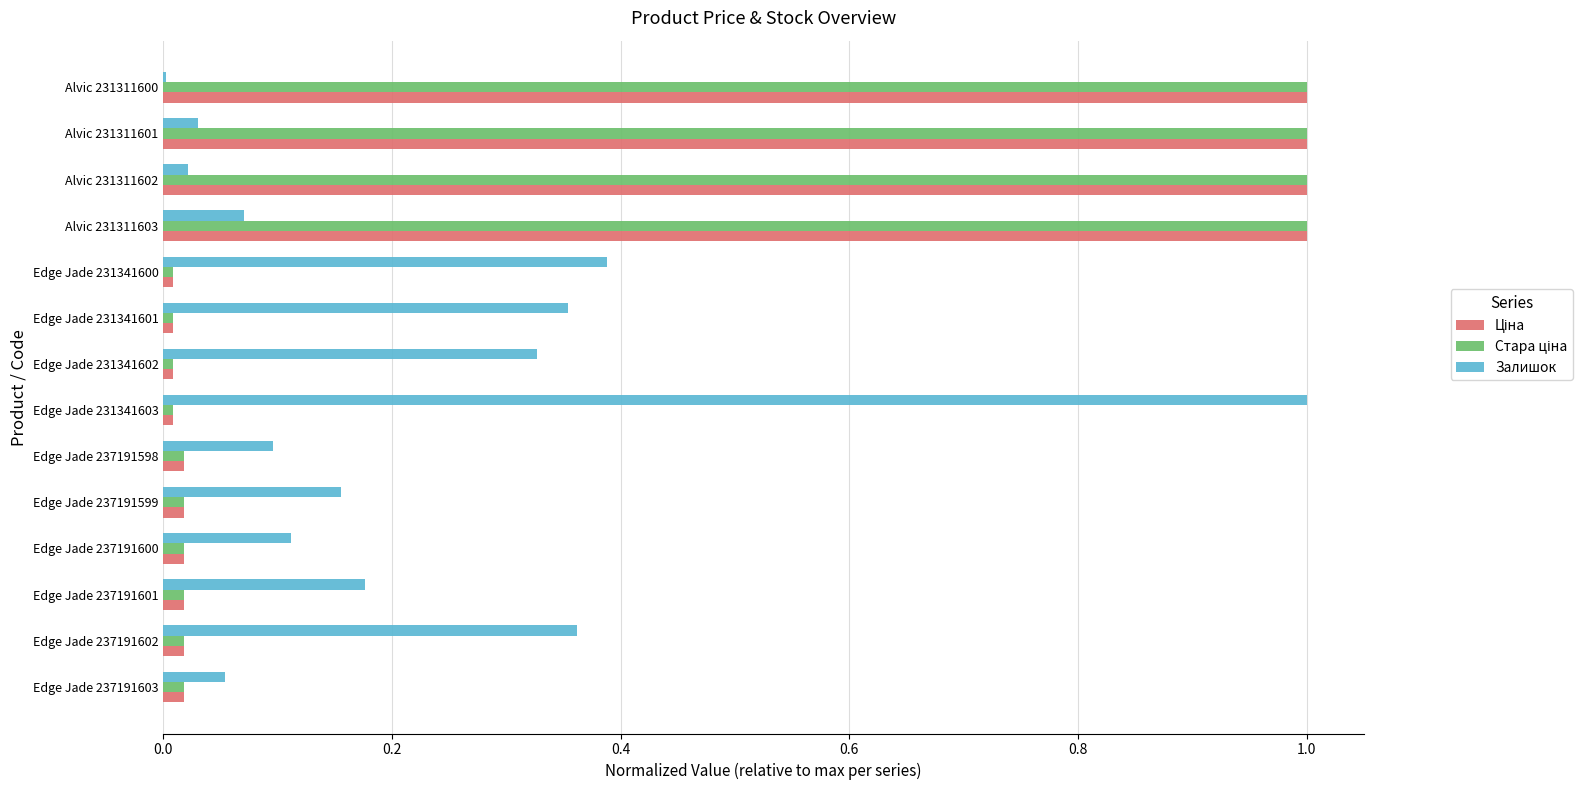

What is the highest value of the Залишок series?

1.0